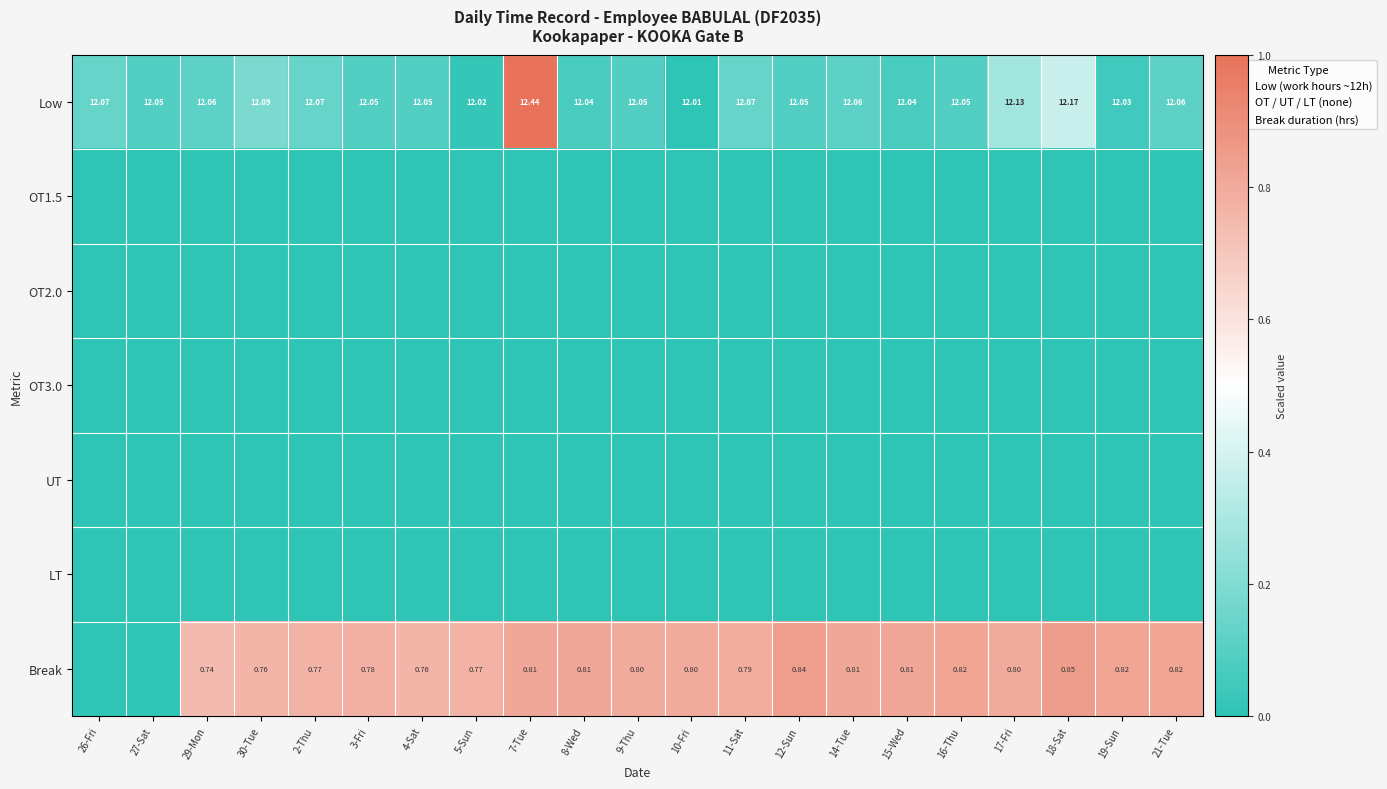

What is the total value across all series at 18-Sat?

1.2